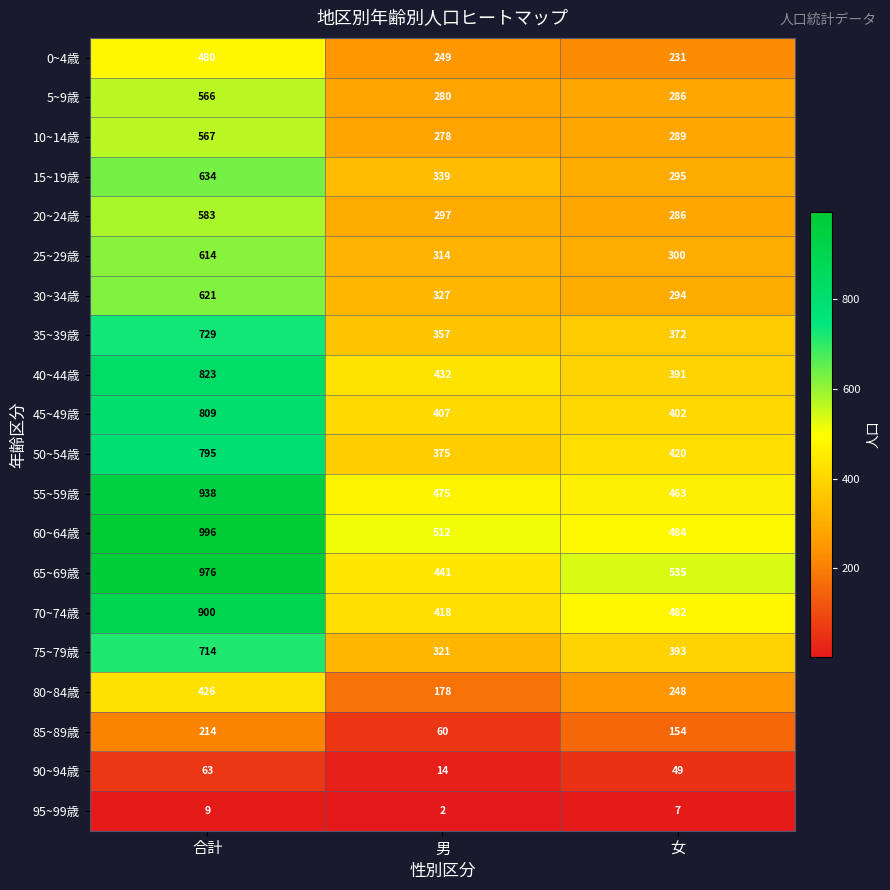

Between 合計 and 女, which series saw the biggest shift?

60~64歳